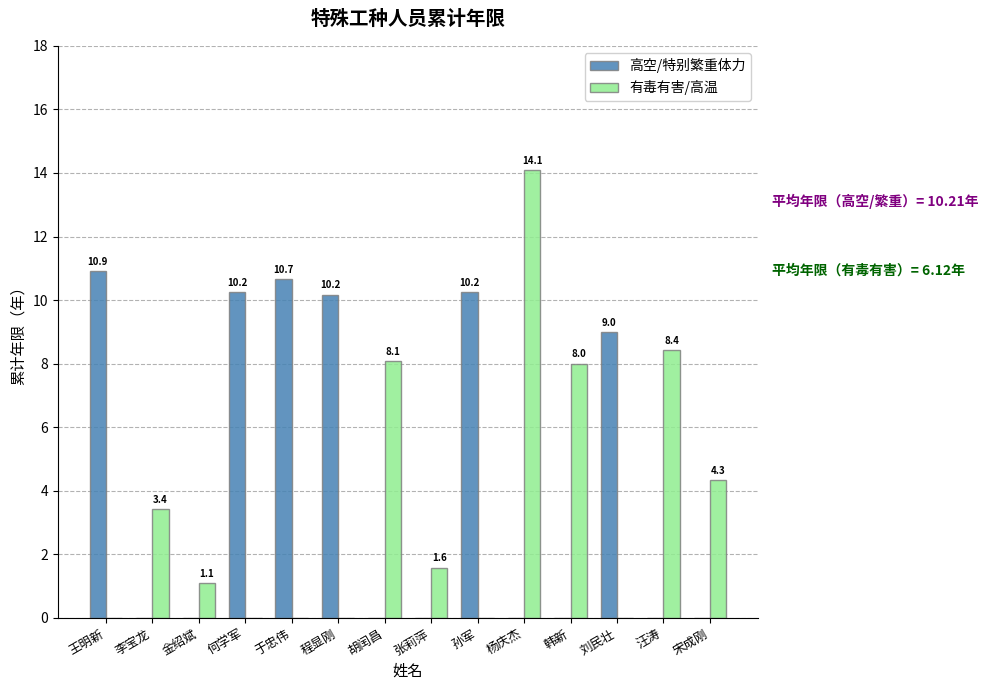

How many groups of bars are there?

14